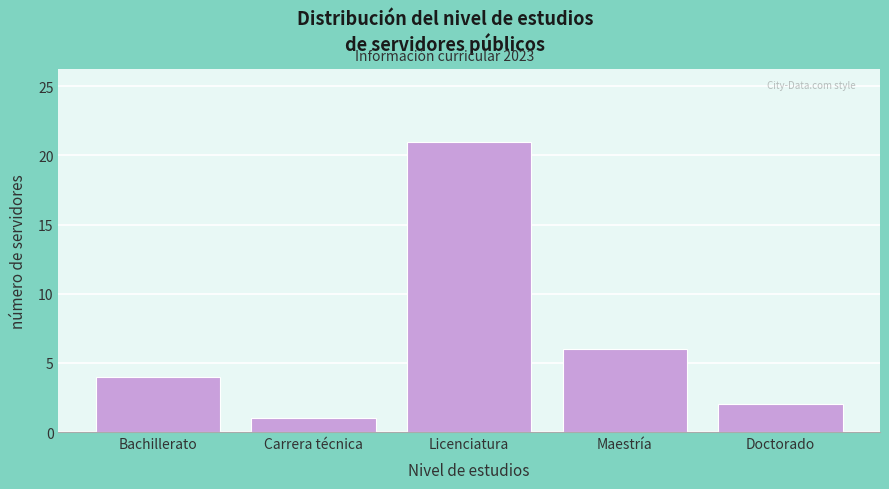

Reading left to right, extract all data points from this chart.

Bachillerato=4	Carrera técnica=1	Licenciatura=21	Maestría=6	Doctorado=2